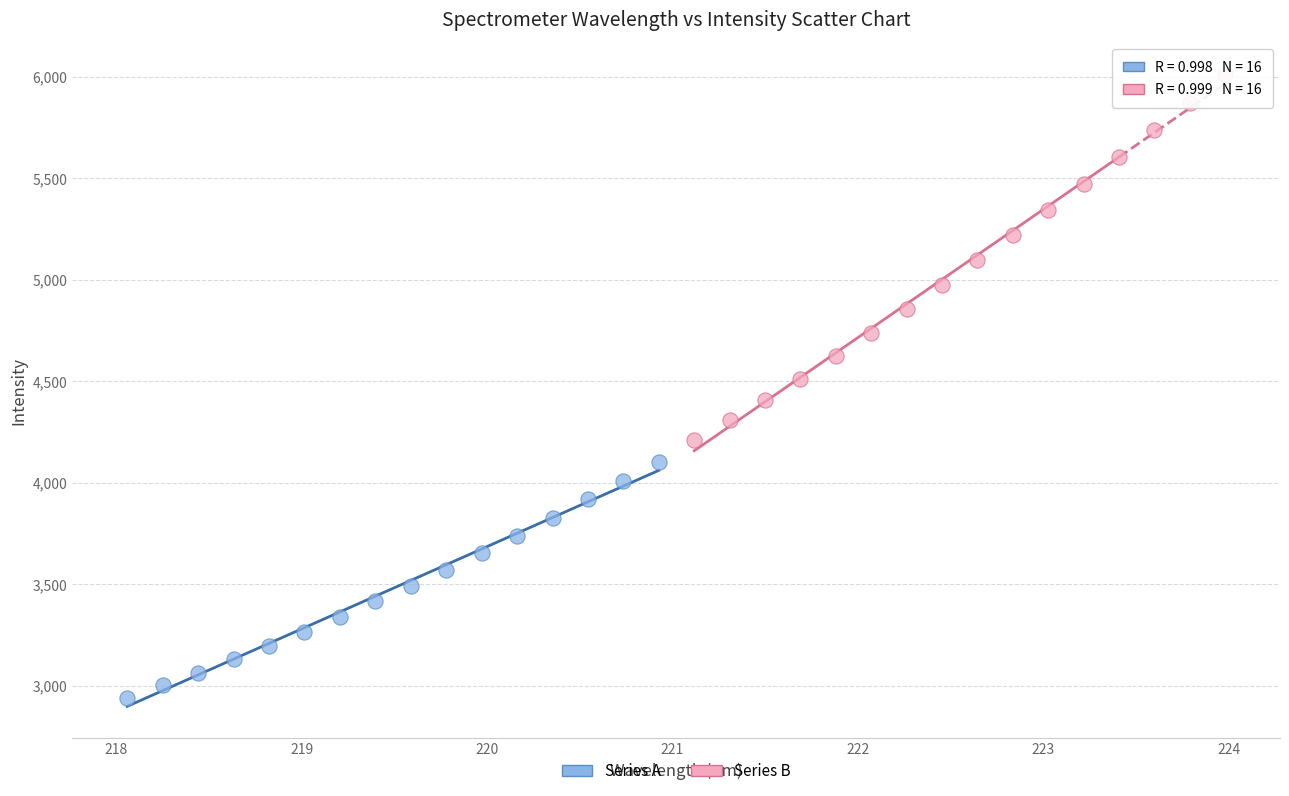

What are all the series names shown in the legend?

Series A, Series B